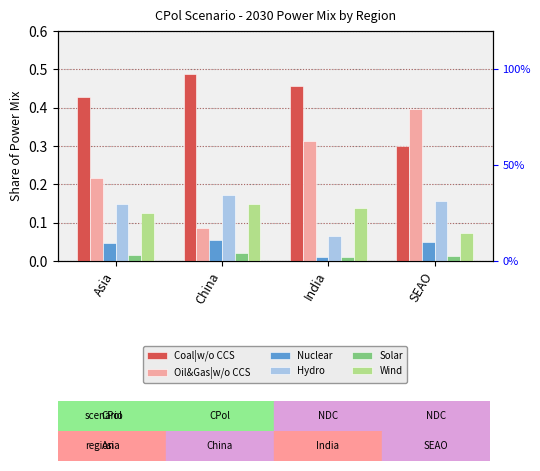

Which series has the largest total across all categories?

Coal|w/o CCS